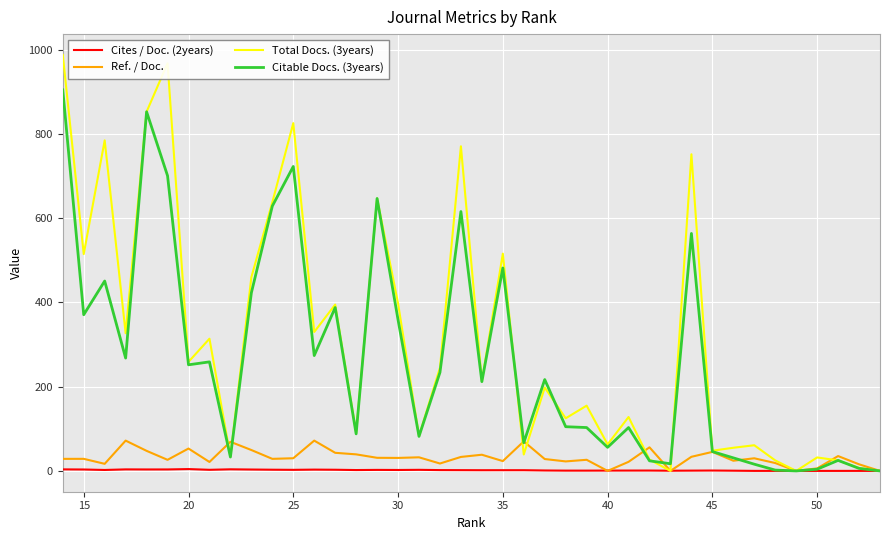

True or false: Citable Docs. (3years) has a value of 418.6 at 27.

False